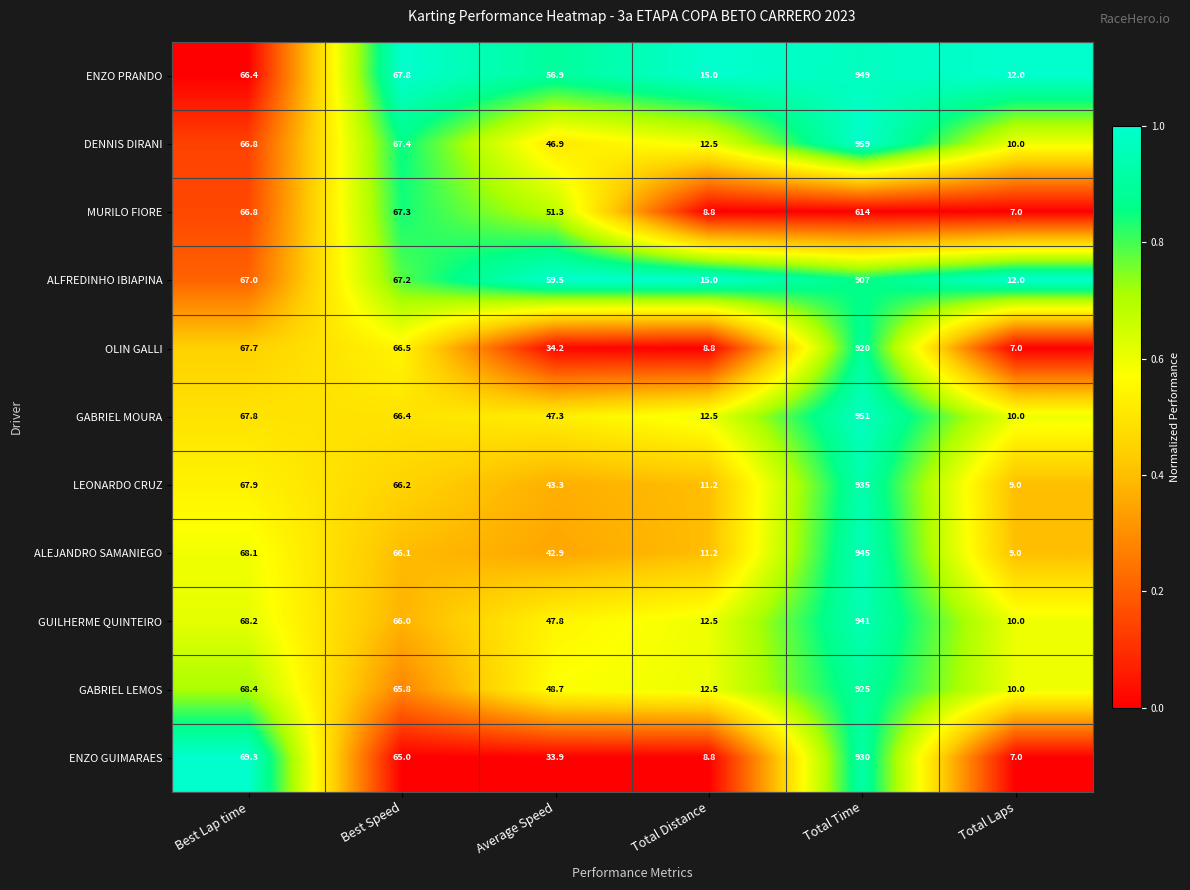

How many categories are shown in the chart?

6